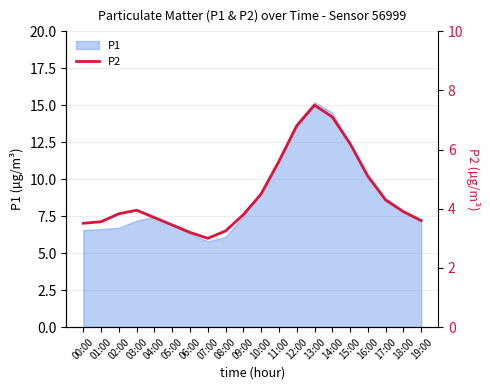

What is the minimum value for P1?

5.8